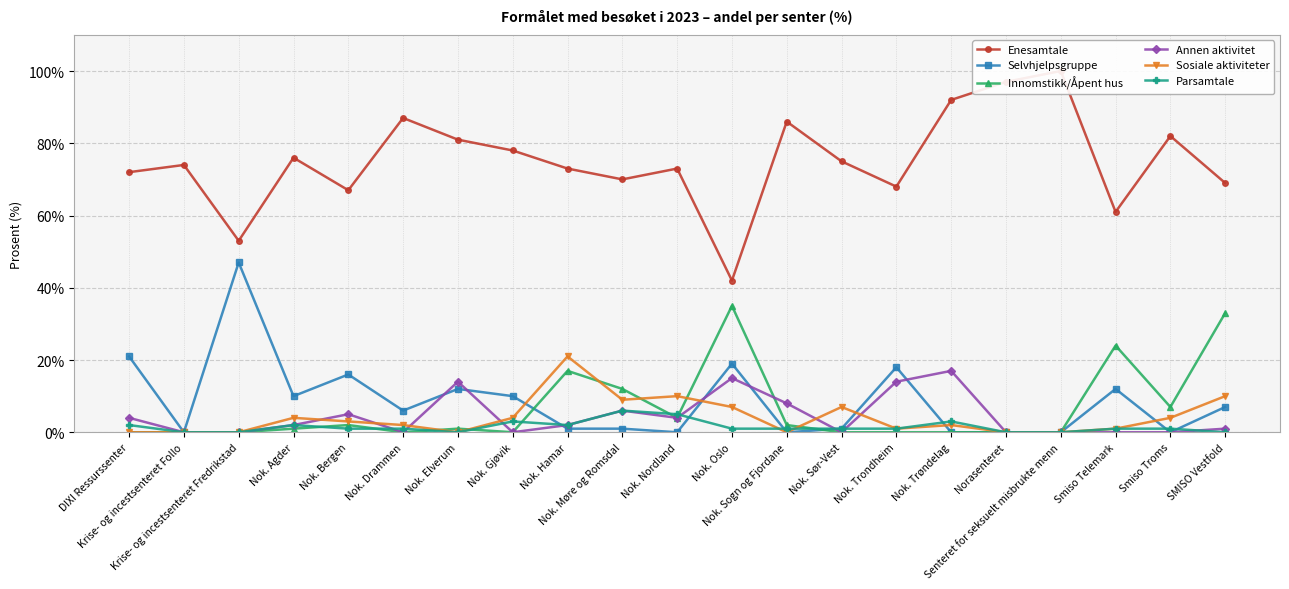

True or false: Parsamtale has a value of 0 at Nok. Sør-Vest.

False